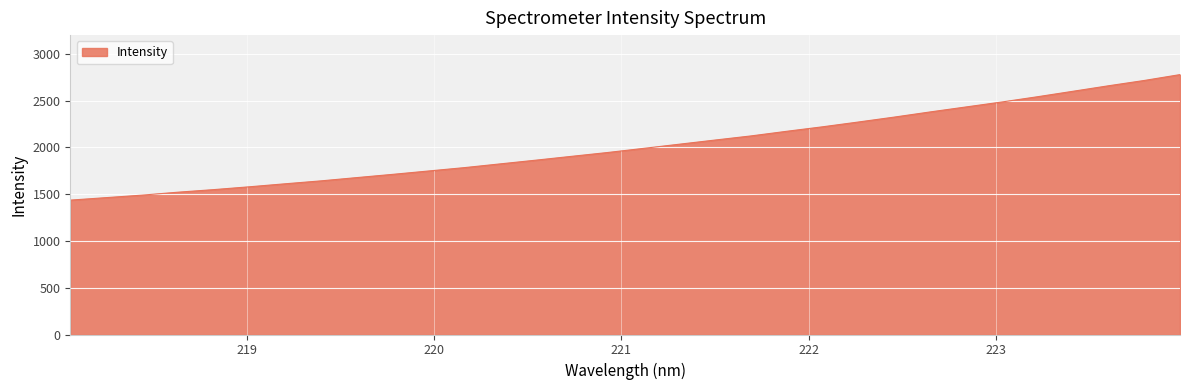

How many categories are shown in the chart?

32